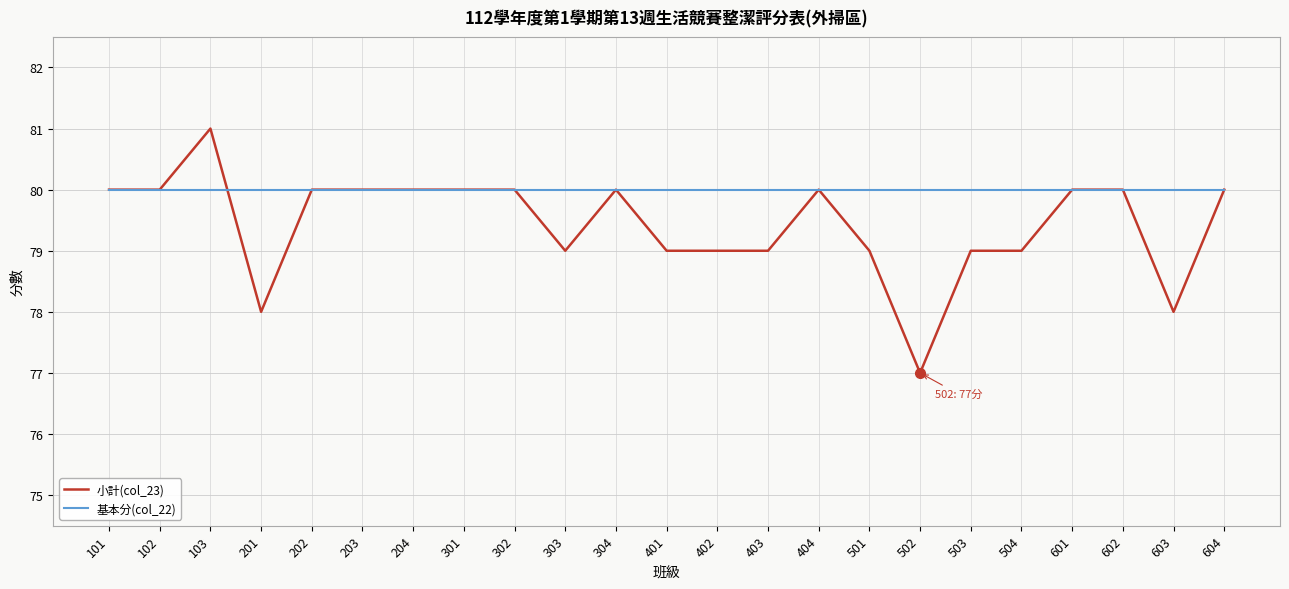

Rank the series by their average value, from lowest to highest.

小計(col_23), 基本分(col_22)